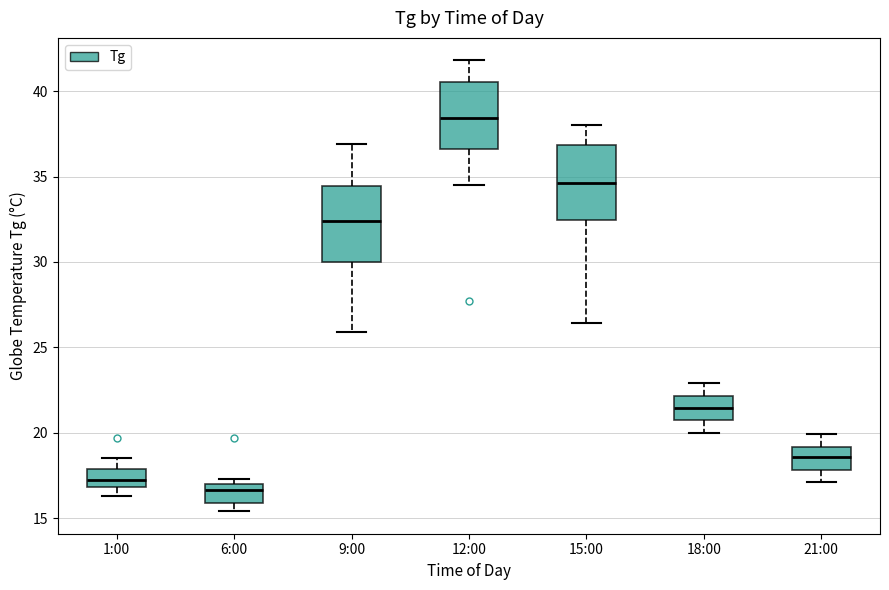

Where does the upper whisker of the box for 15:00 end on the y-axis? The values are not printed on the chart, so give them approximately, as read against the axis.

38.0